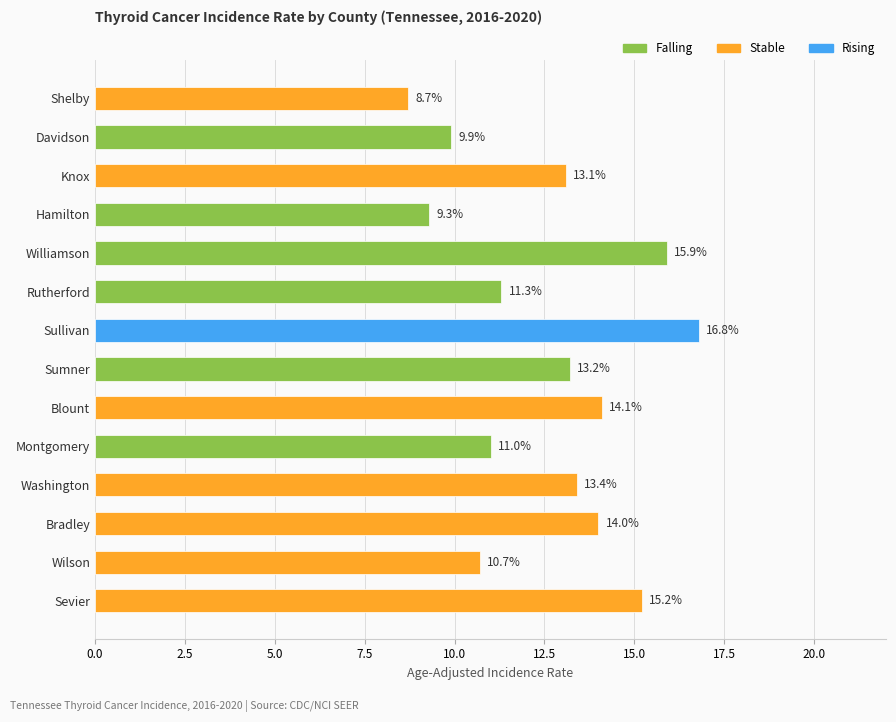

Between Hamilton and Davidson, which is larger?

Davidson